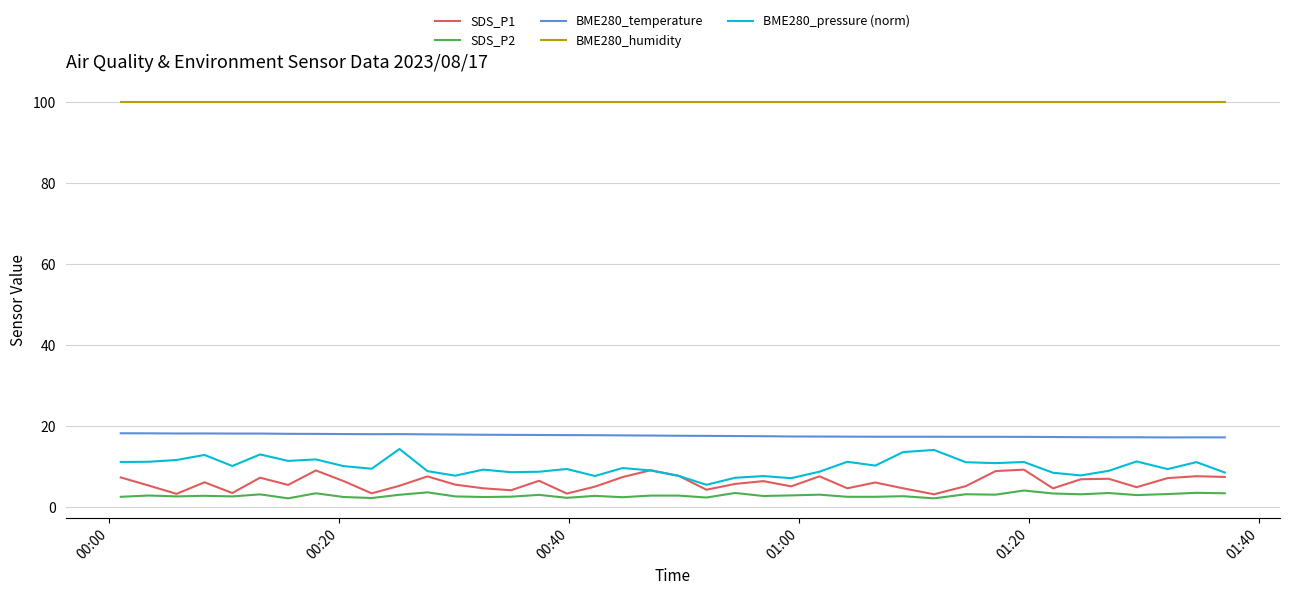

Which series has the largest range (max minus min)?

BME280_pressure (norm)